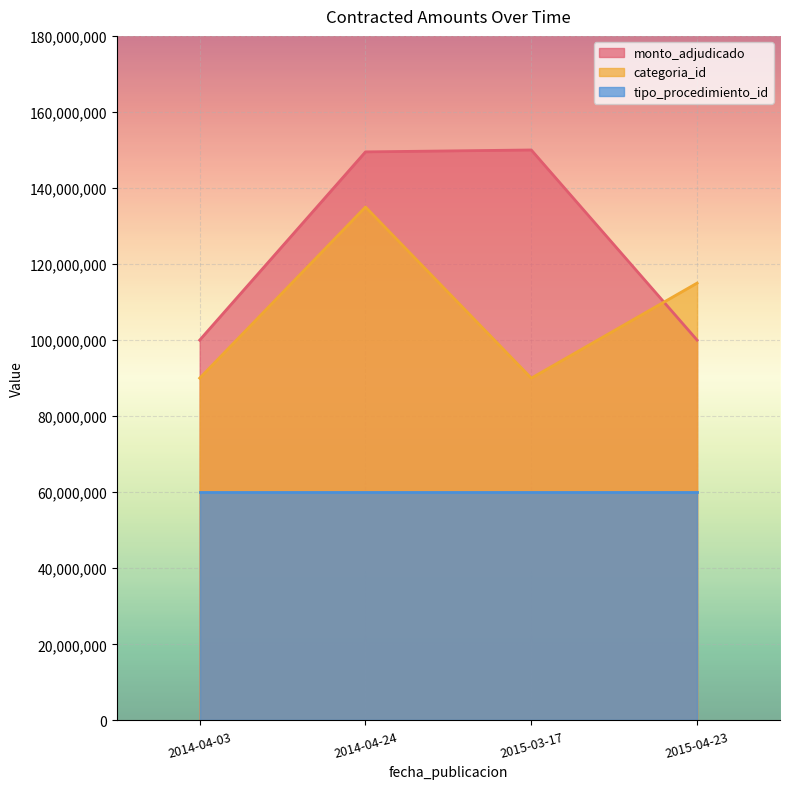

What is the difference between the monto_adjudicado values at 2015-03-17 and 2014-04-24?

500000